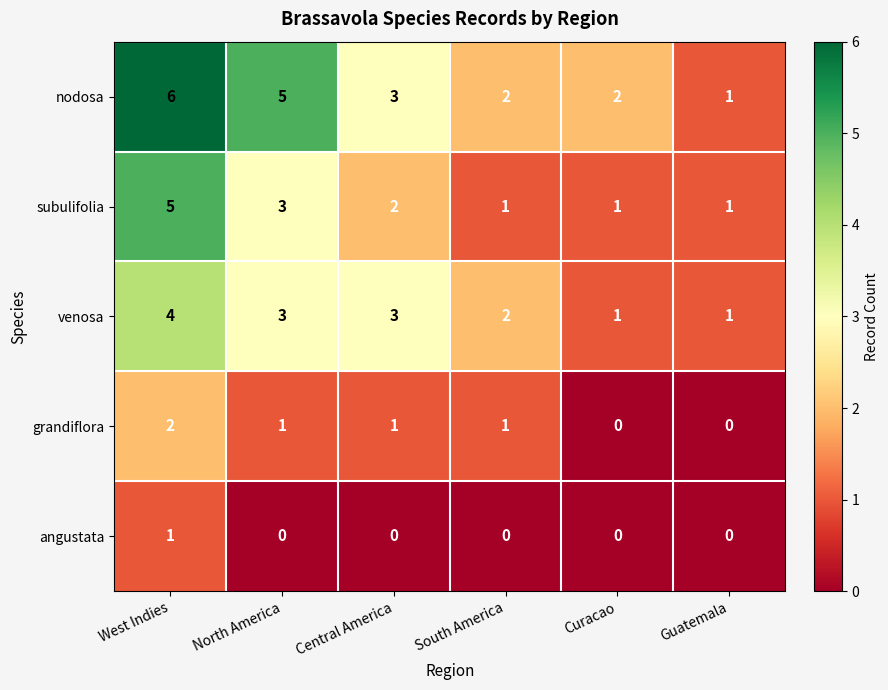

Which series has the largest total across all categories?

nodosa